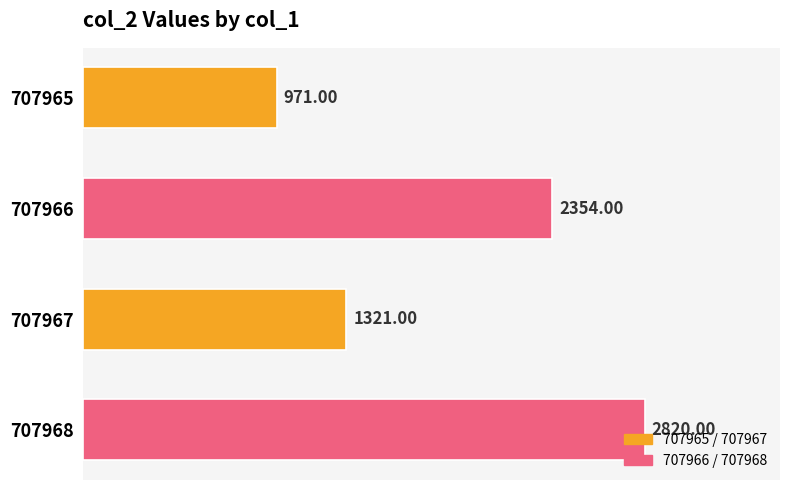

What is the change in value from 707965 to 707968?

+1849